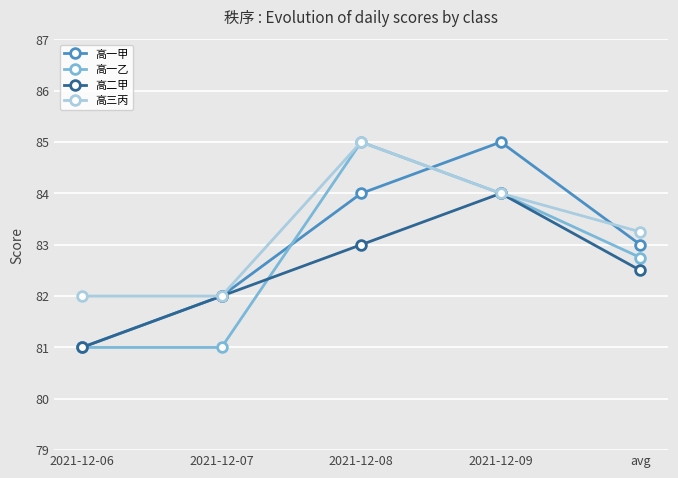

Which category has the highest value in the 高三丙 series?

2021-12-08